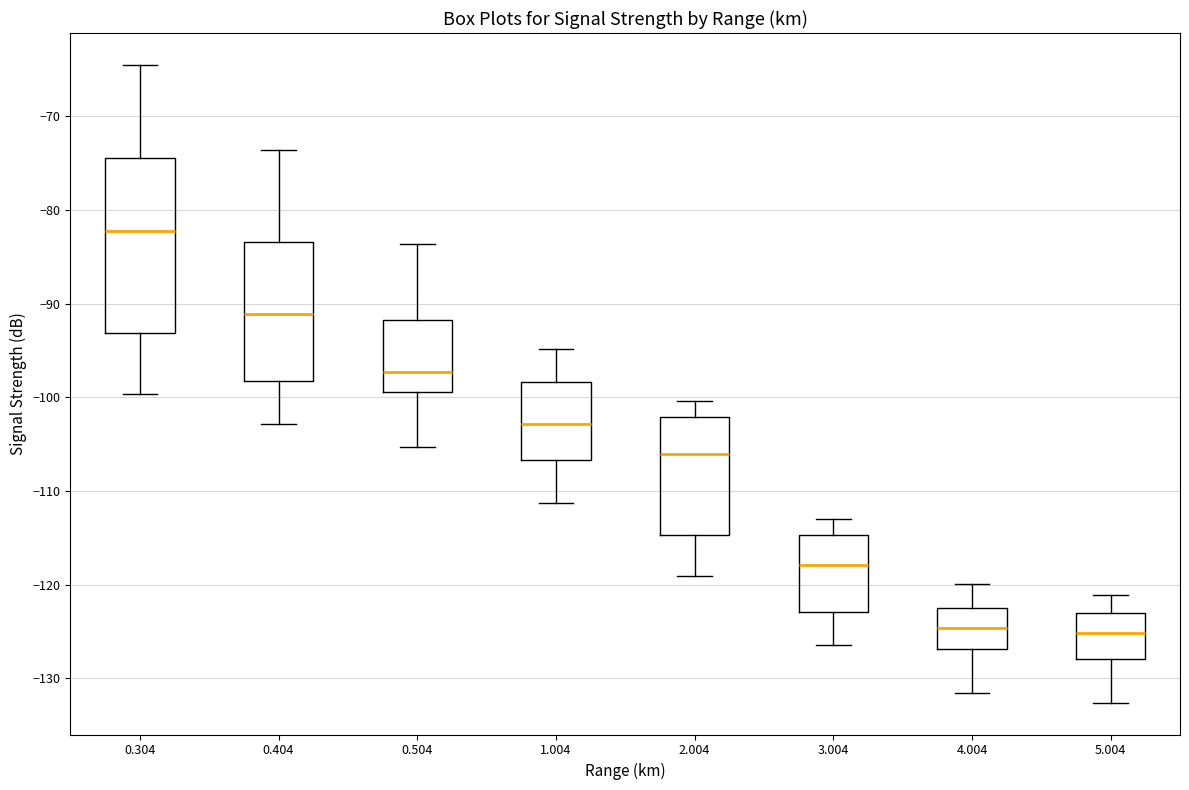

Comparing the boxes themselves (not the whiskers), which one is the tallest?

0.304